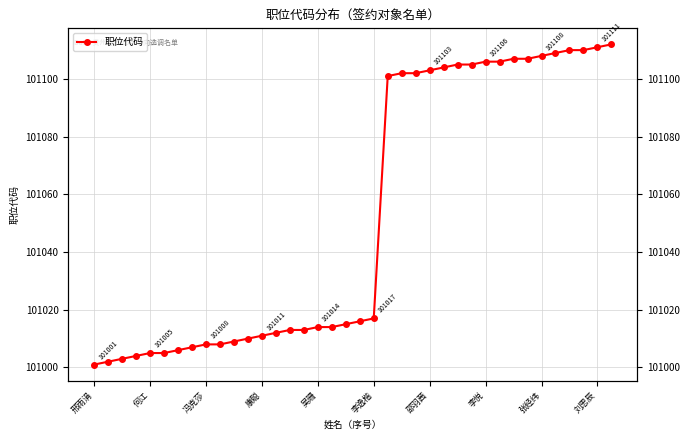

What is the greatest value displayed?

101112